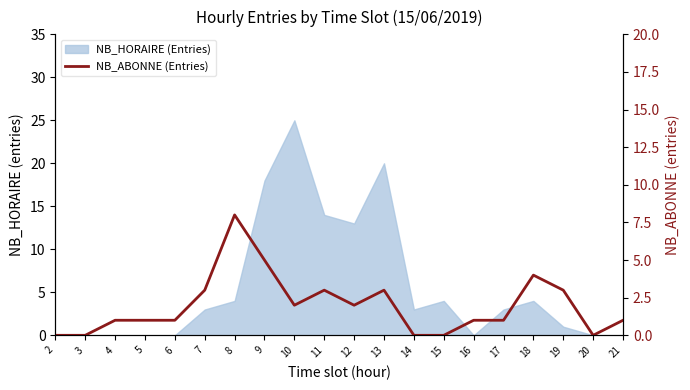

Reading left to right, list all the values displayed in this chart.

0	0	1	1	1	3	8	5	2	3	2	3	0	0	1	1	4	3	0	1